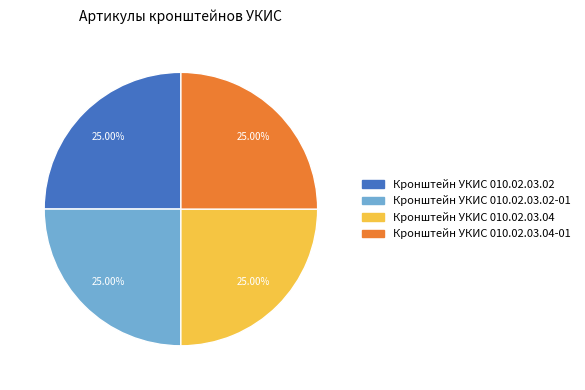

Does any single category account for the majority?

No